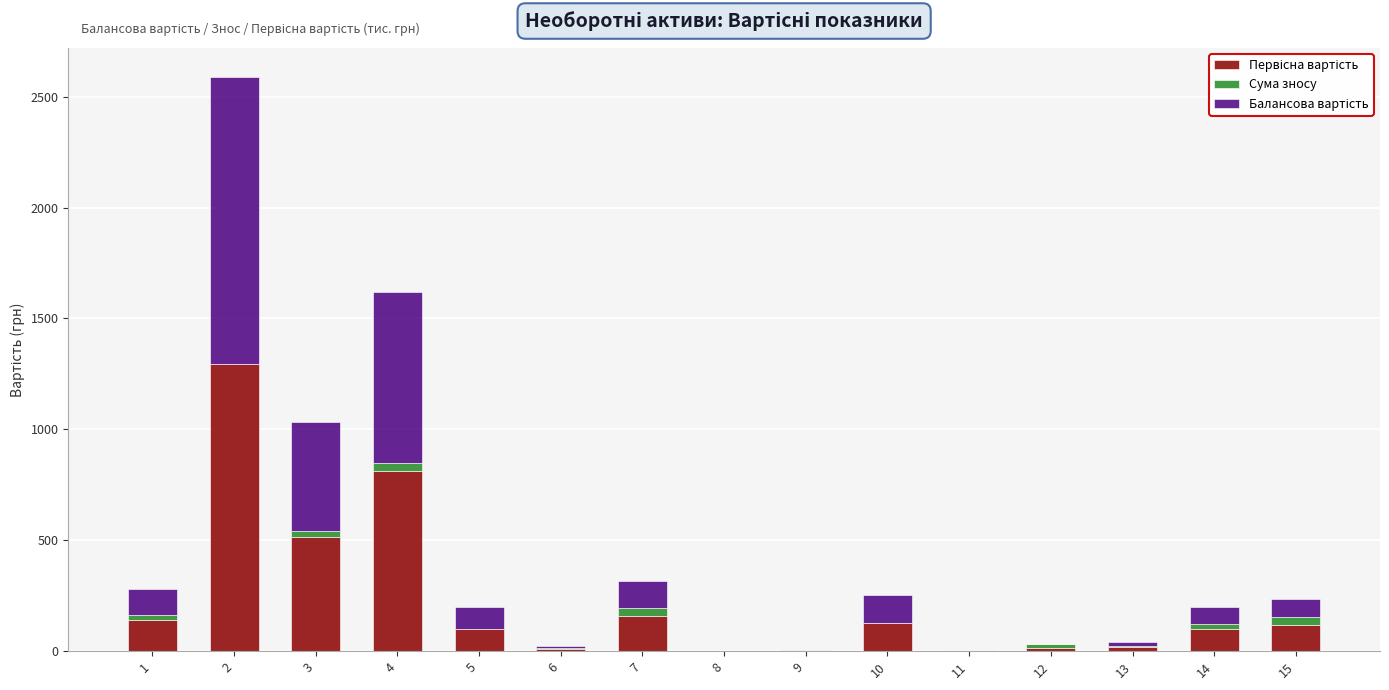

How many data points does each series have?

15